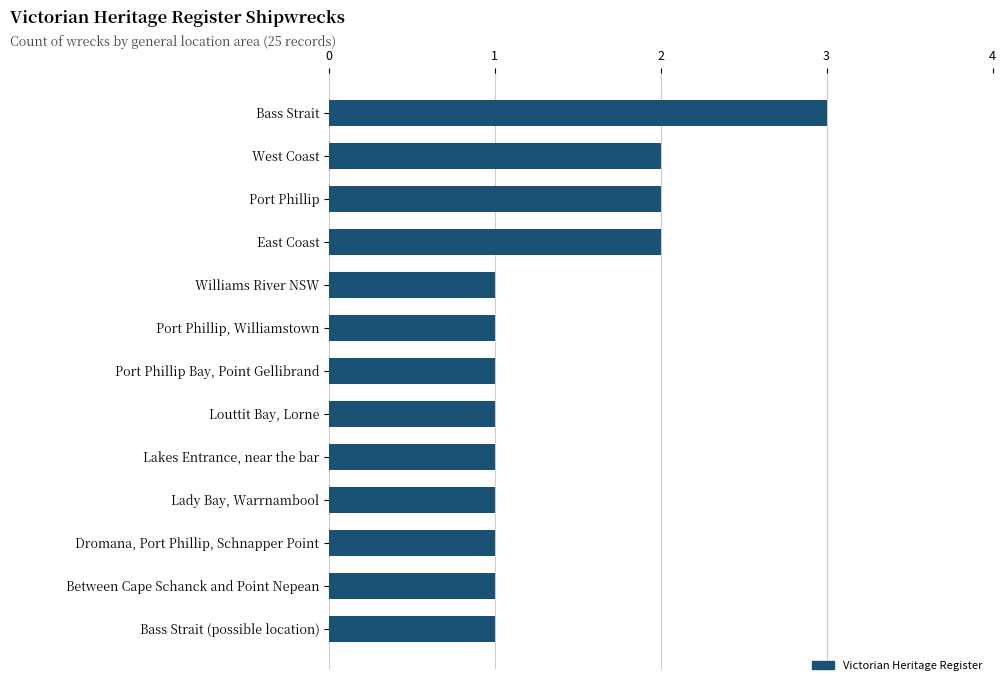

The value at West Coast is 1. True or false?

False